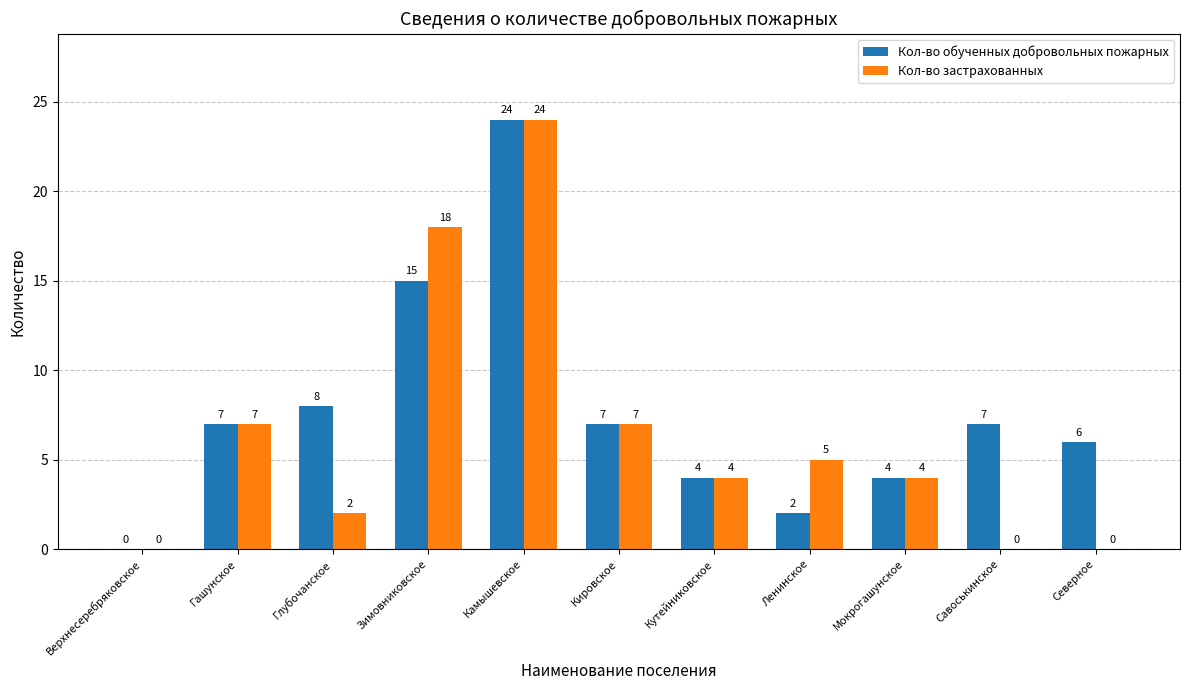

What is the sum of all Кол-во обученных добровольных пожарных values?

84